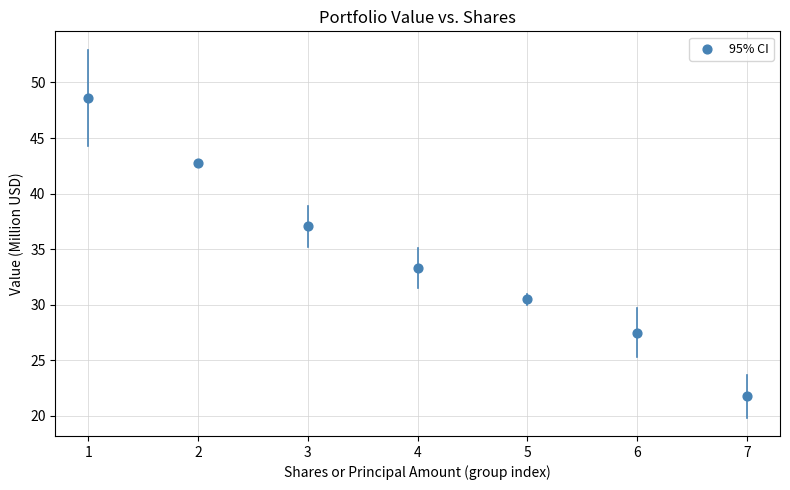

What is the range of Y values (max minus min)?

26.8